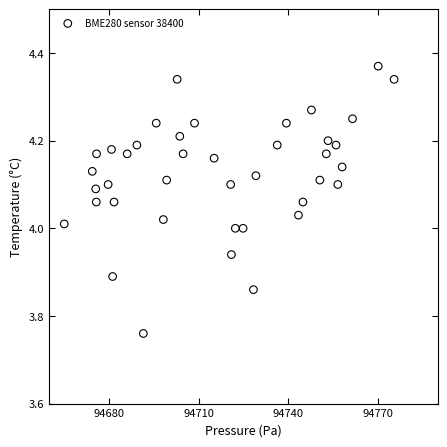

What is the range of X values (max minus min)?

110.4